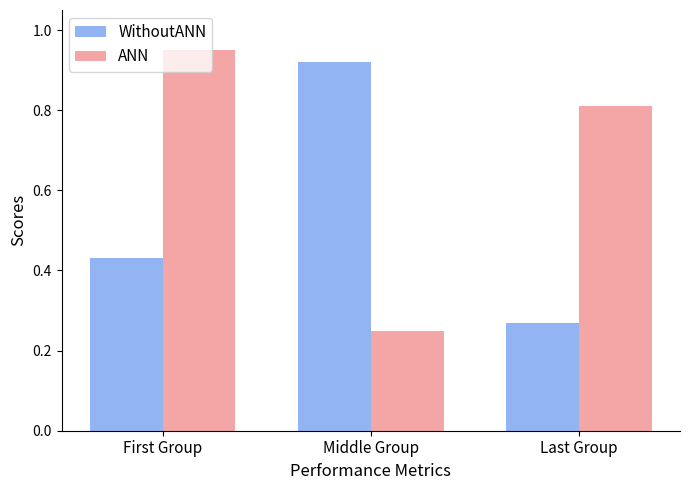

How many bars are there in total?

6